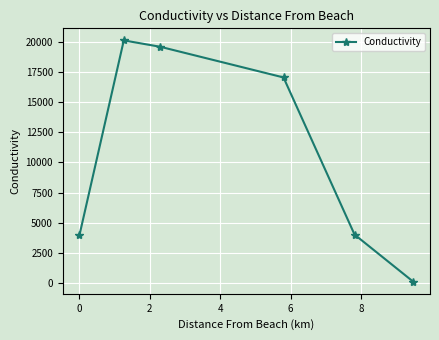

What is the value of the 1st point from the left?

3990.8